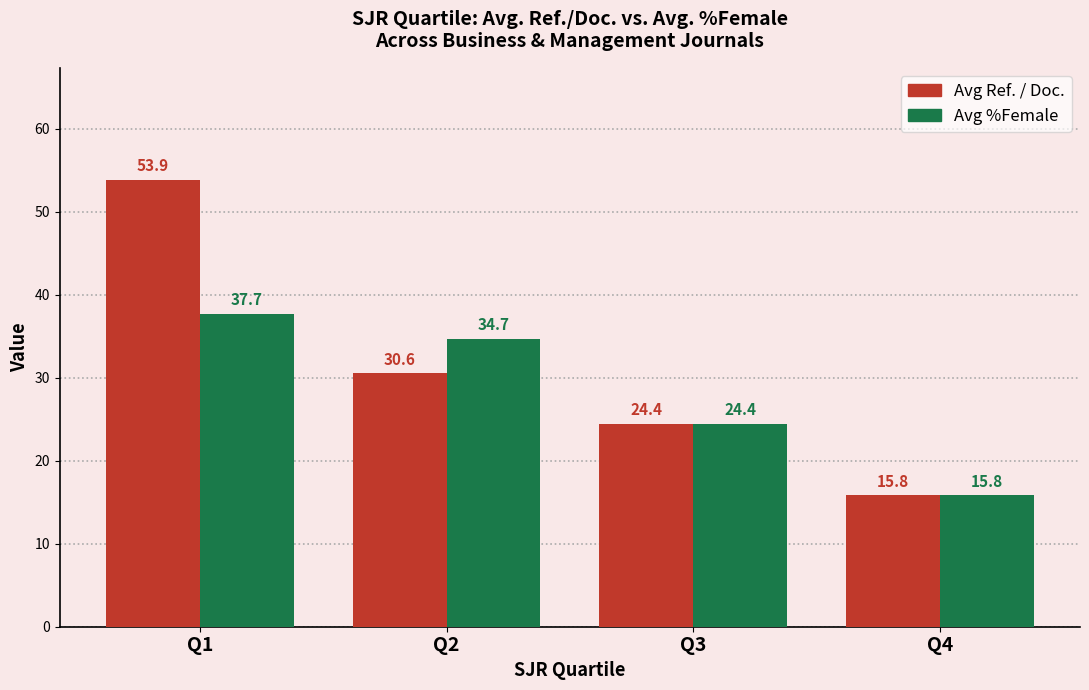

What is the difference between the maximum and minimum values in the Avg %Female series?

21.9